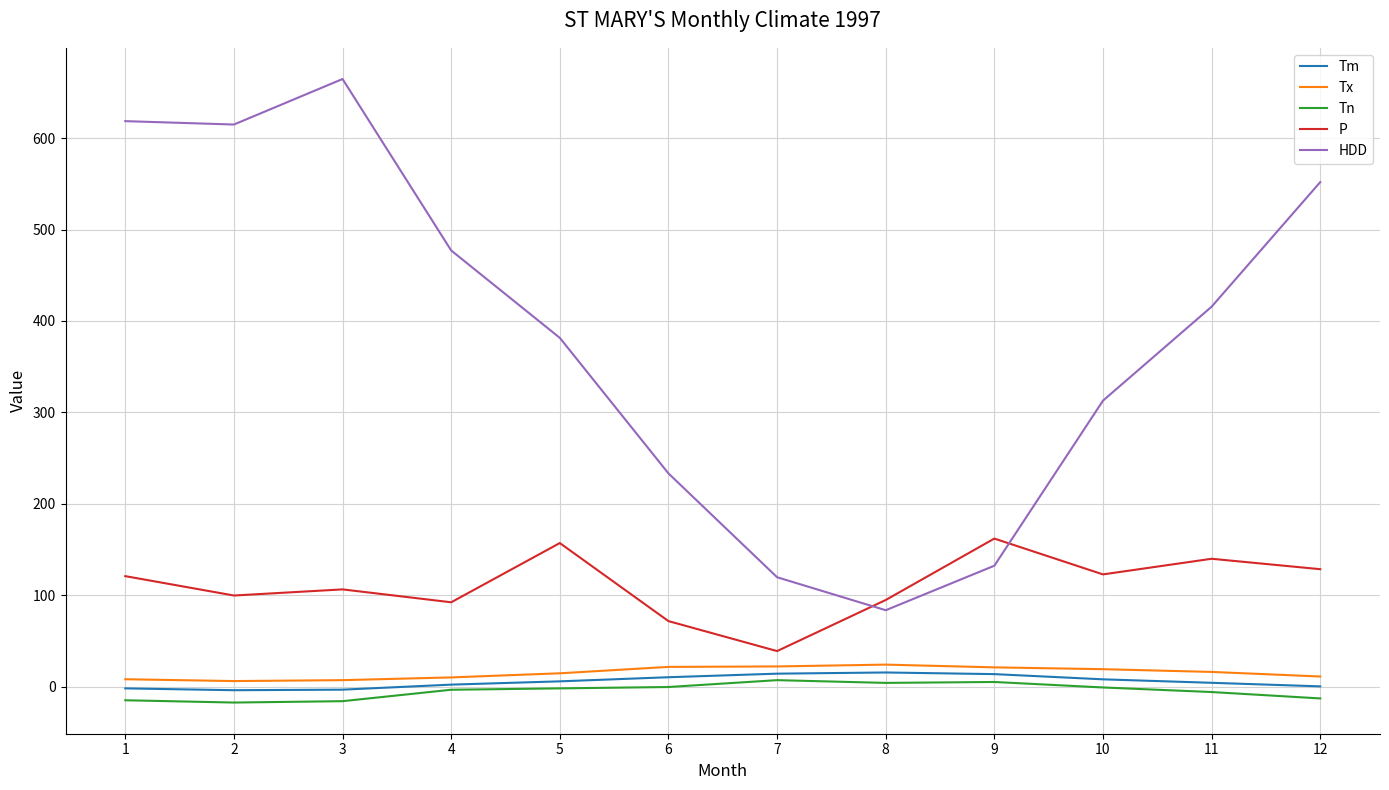

What is the sum of the HDD values at 7 and 5?

501.1